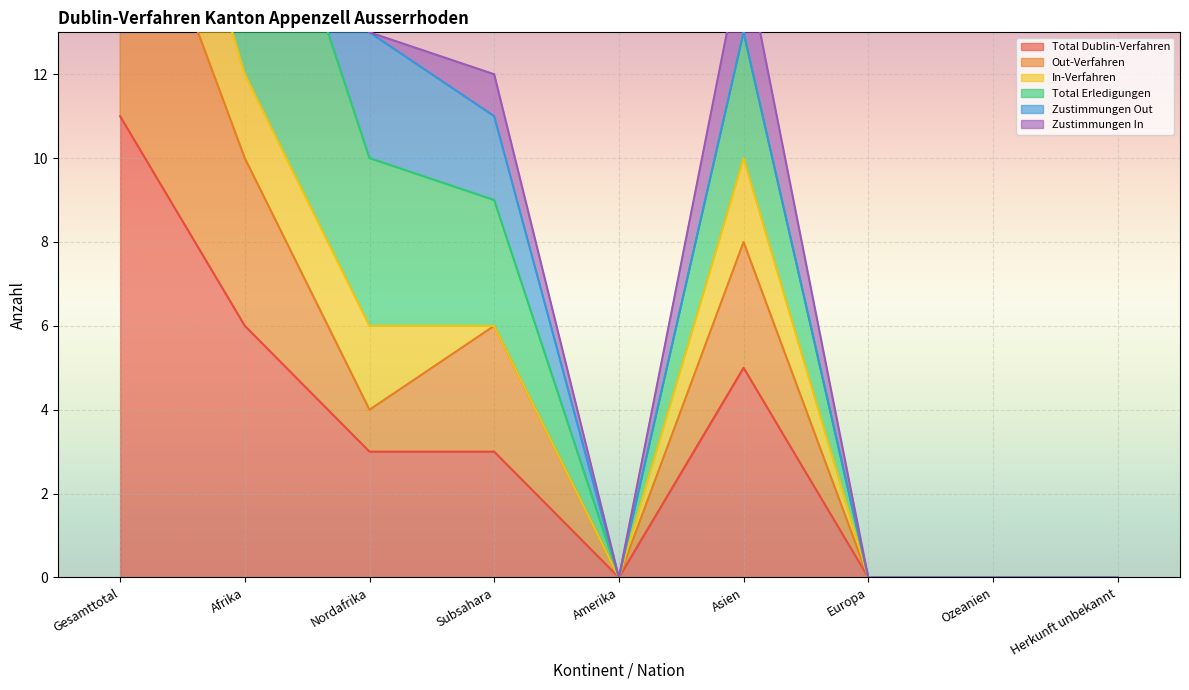

Is it true that Total Erledigungen equals 13 at Asien?

True